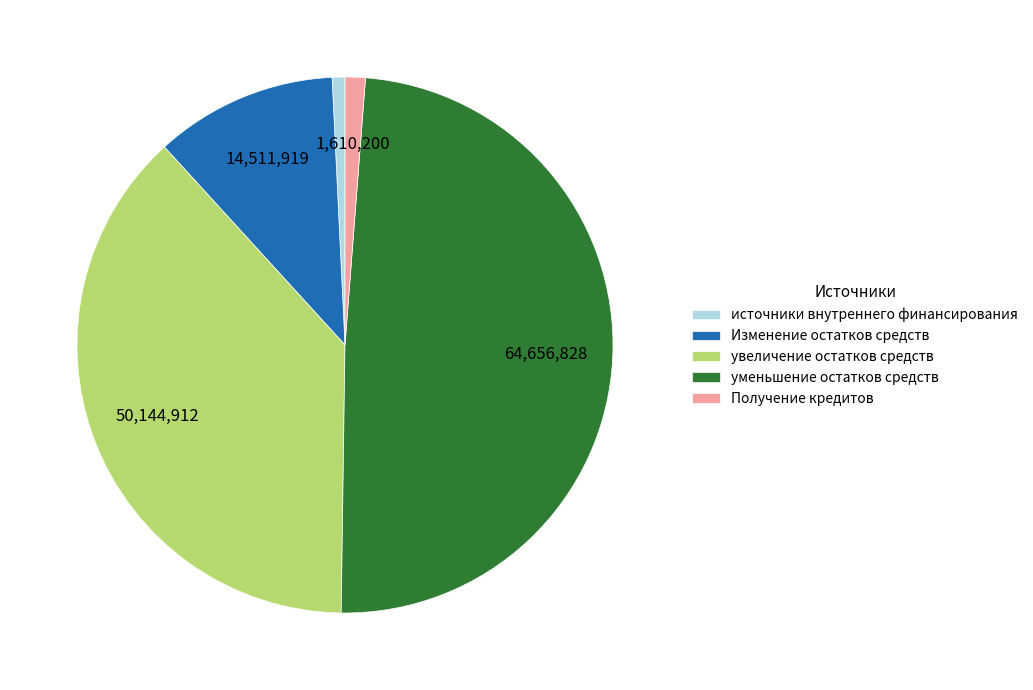

Which has a higher value, источники внутреннего финансирования or уменьшение остатков средств?

уменьшение остатков средств